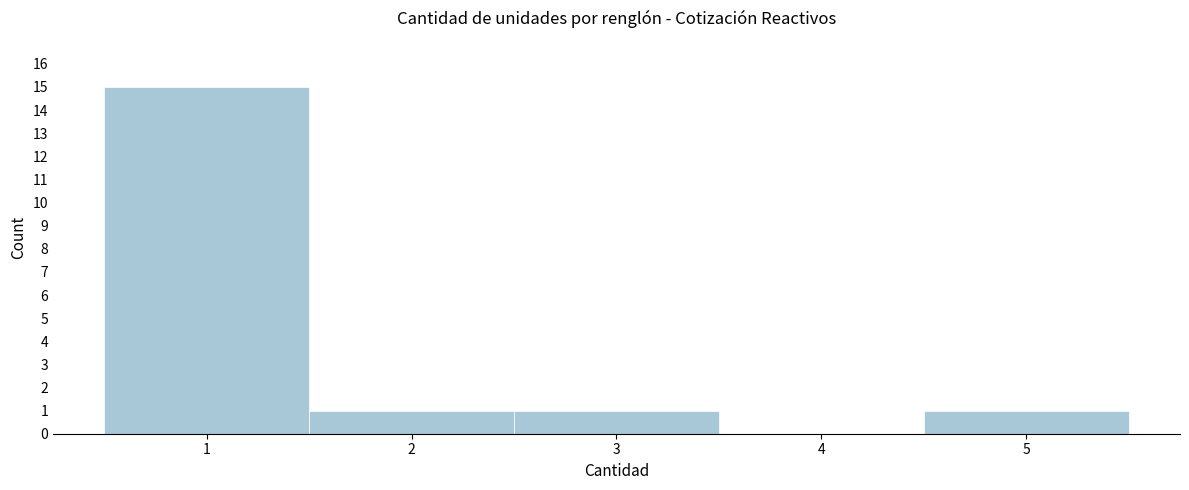

Which range on the x-axis has the tallest bar?

0.5 to 1.5